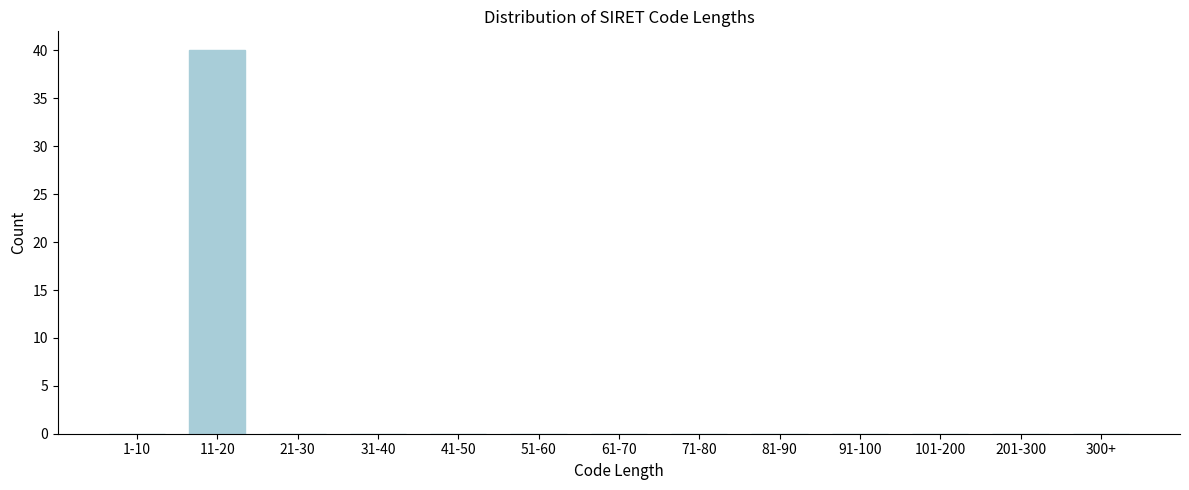

Reading left to right, transcribe all the data shown in this chart.

1-10=0	11-20=40	21-30=0	31-40=0	41-50=0	51-60=0	61-70=0	71-80=0	81-90=0	91-100=0	101-200=0	201-300=0	300+=0